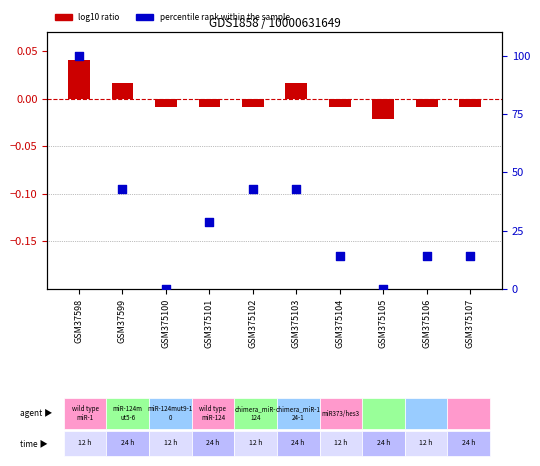

Which series has the largest Y range (max minus min)?

percentile rank within the sample